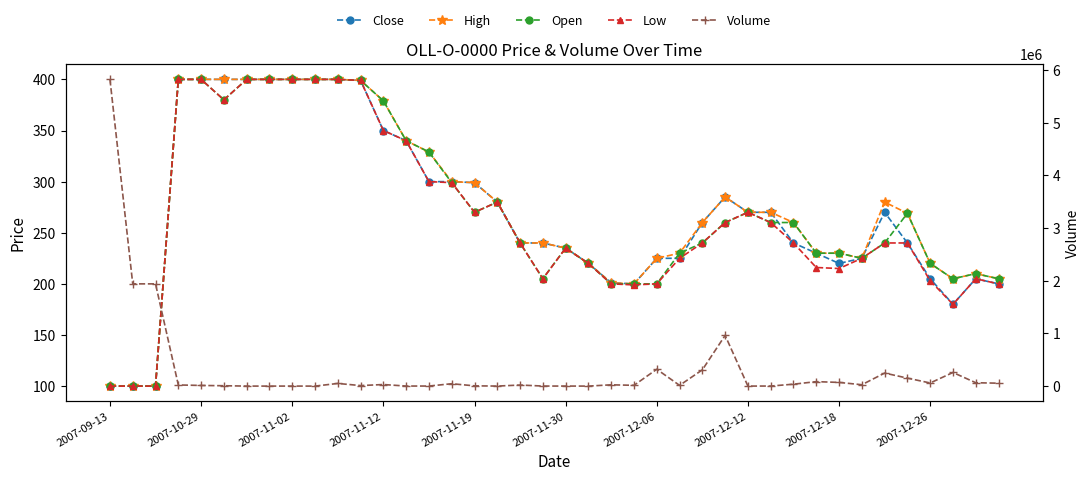

True or false: High and Open cross at least once.

False